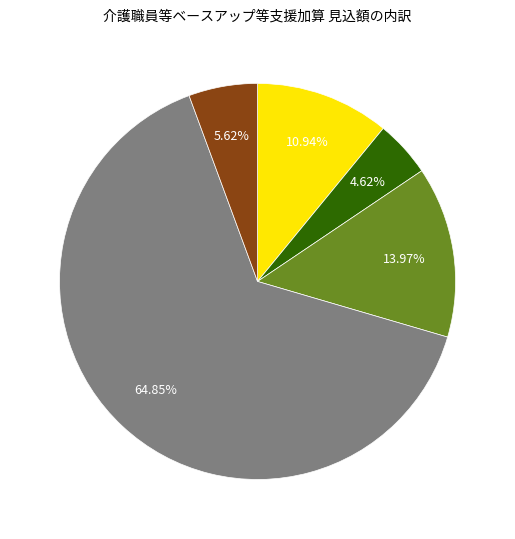

Is there any slice that represents more than half of the pie?

Yes